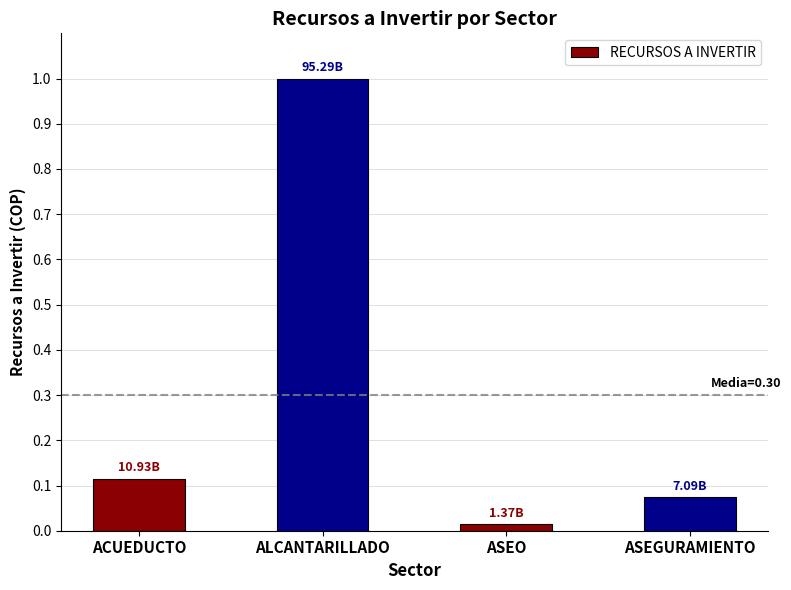

What is the change in value from ASEO to ASEGURAMIENTO?

+0.1